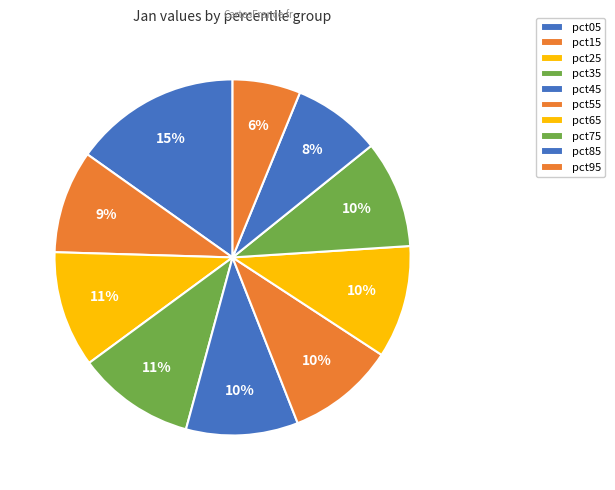

How many segments does this pie chart have?

10